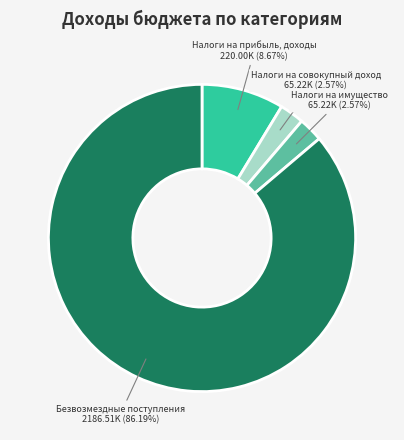

Is there a majority slice in this chart?

Yes